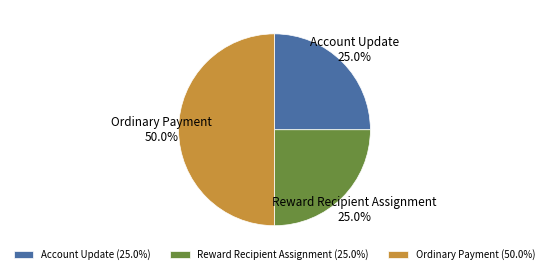

To the nearest percent, what portion does Account Update represent?

25%